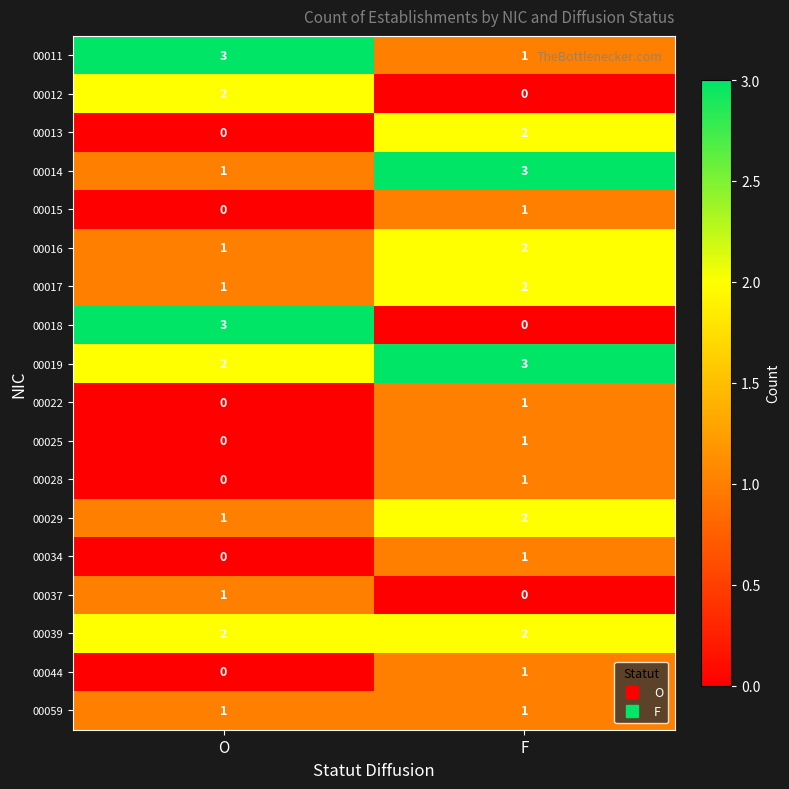

The value of 00017 at F is 2. True or false?

True